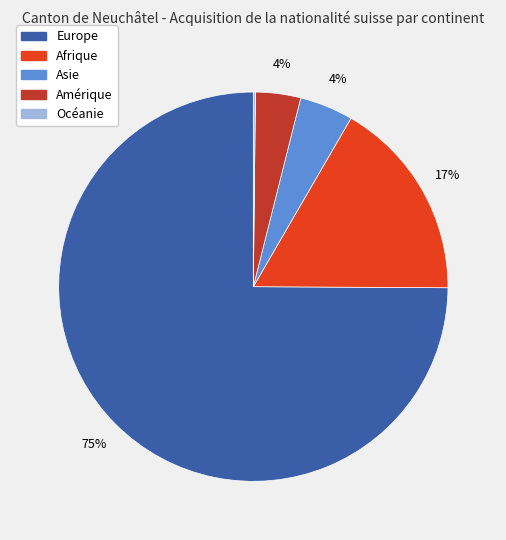

Which has a higher value, Europe or Asie?

Europe